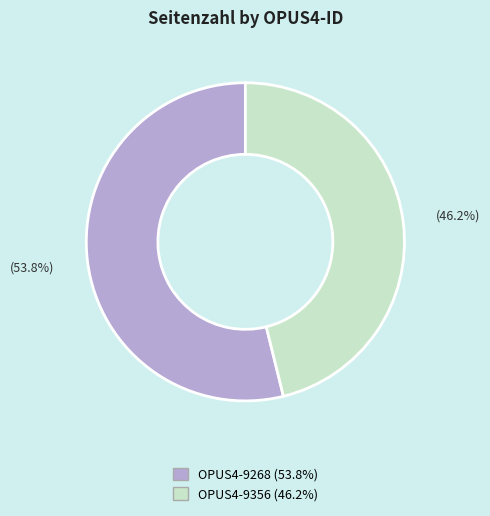

Is the sum of OPUS4-9268 and OPUS4-9356 greater than half?

Yes